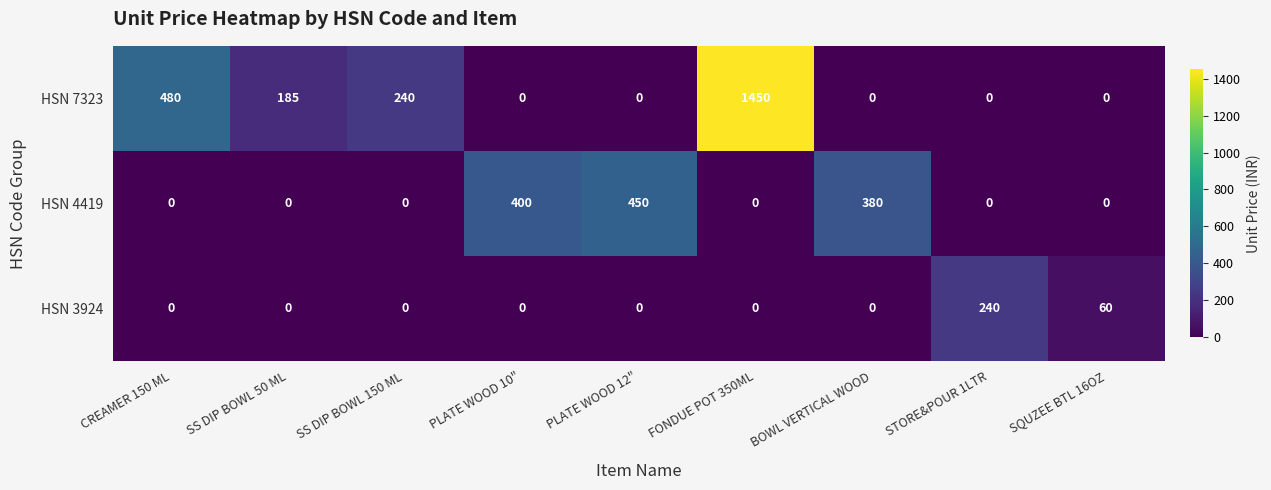

Reading right to left, what are all the values shown in this chart?

HSN 7323: 0	0	0	1450	0	0	240	185	480
HSN 4419: 0	0	380	0	450	400	0	0	0
HSN 3924: 60	240	0	0	0	0	0	0	0